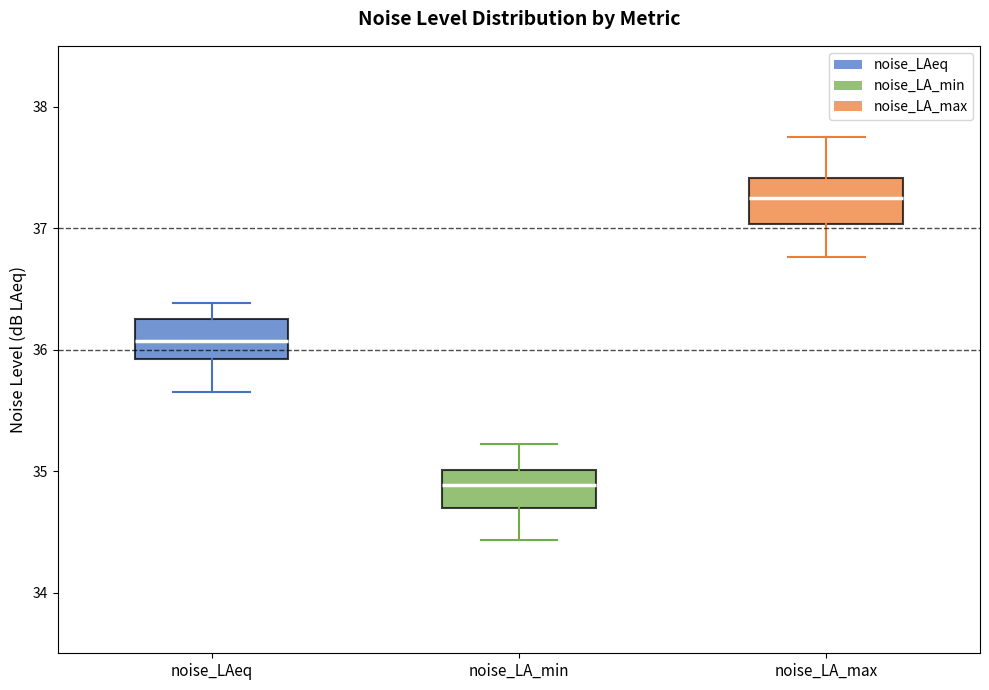

Reading left to right, transcribe this box plot: for each box, give where its median line is, the range the box spans, and where its two whiskers end, as read against the y-axis. The values are not printed on the chart, so give them approximately, as read against the axis.

noise_LAeq: median 36.1, box 35.9 to 36.3, whiskers 35.7 to 36.4
noise_LA_min: median 34.9, box 34.7 to 35.0, whiskers 34.4 to 35.2
noise_LA_max: median 37.2, box 37.0 to 37.4, whiskers 36.8 to 37.8